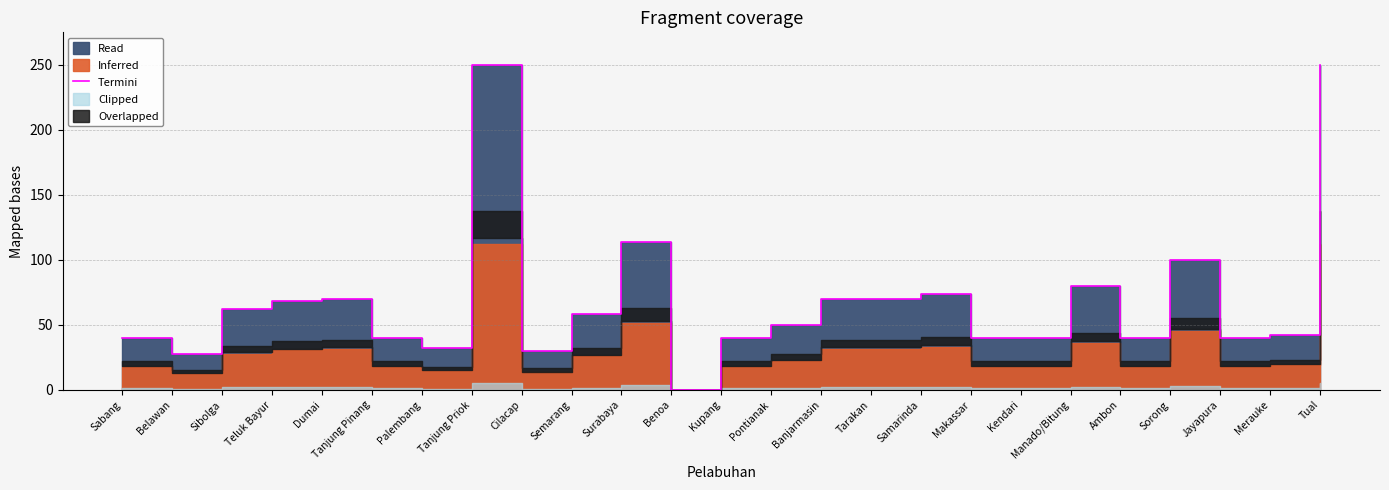

What is the difference between the values at Tarakan and Teluk Bayur?

2